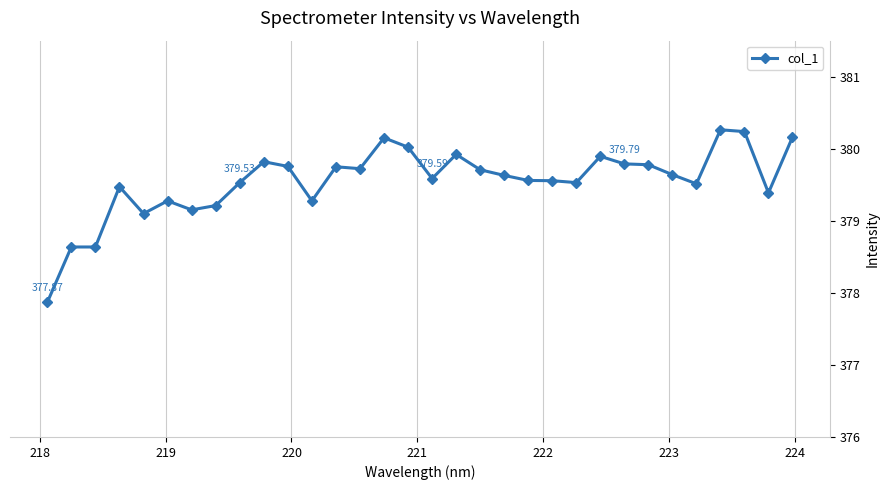

What is the average value?

379.5